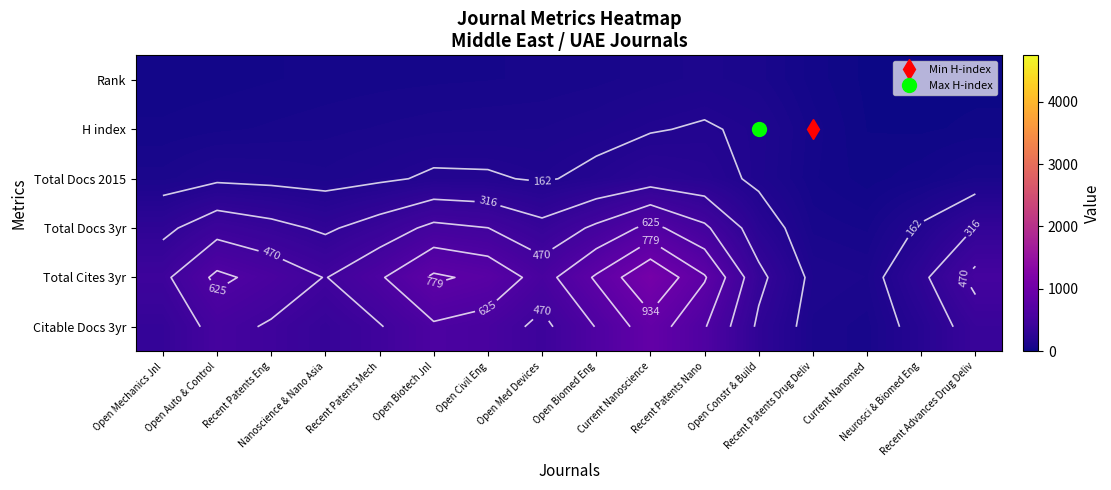

Count the number of data series in this chart.

6